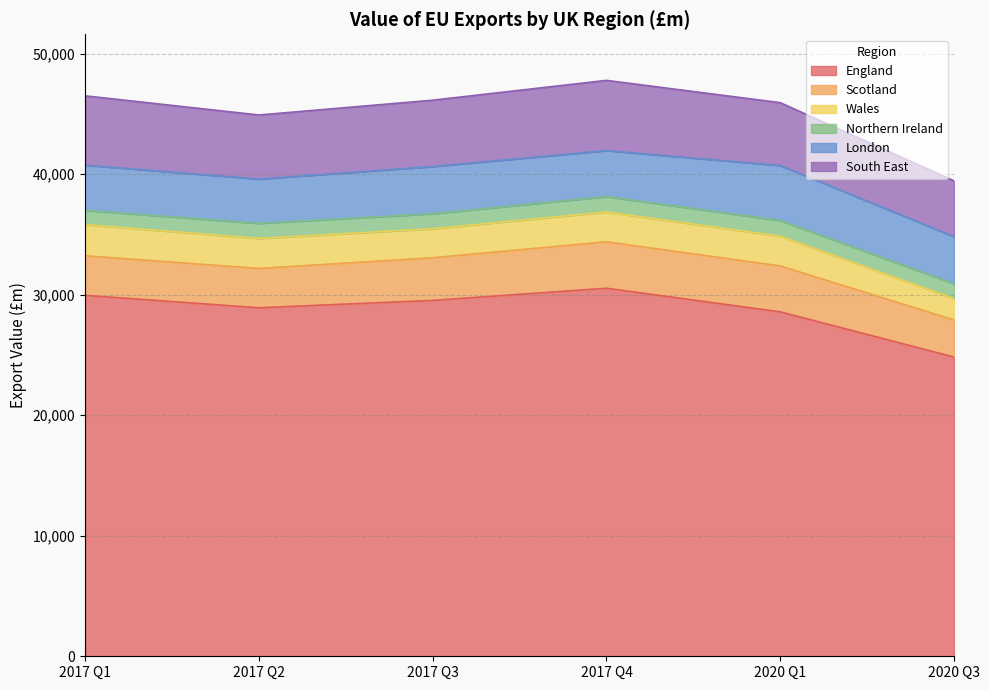

What is the difference between the maximum and minimum values in the London series?

887